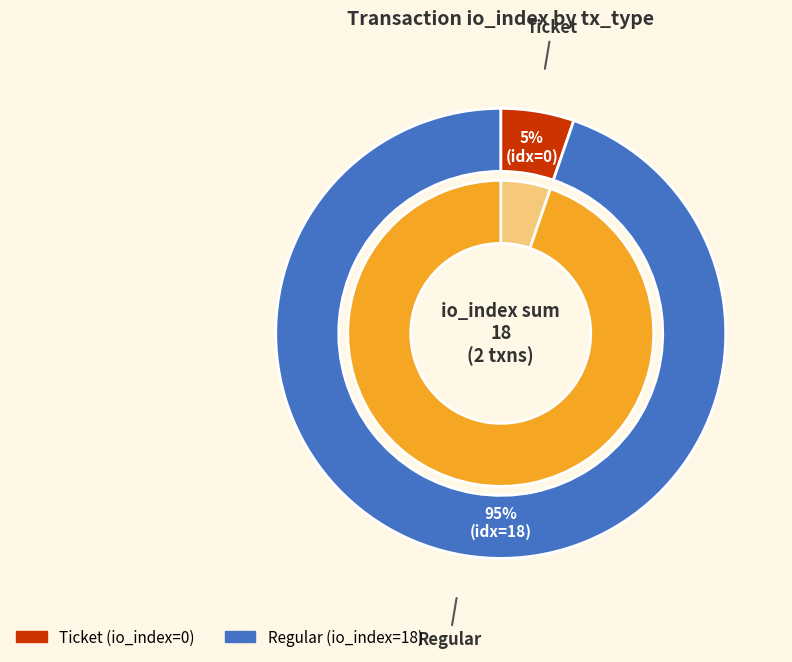

Is Ticket the majority of the pie?

No